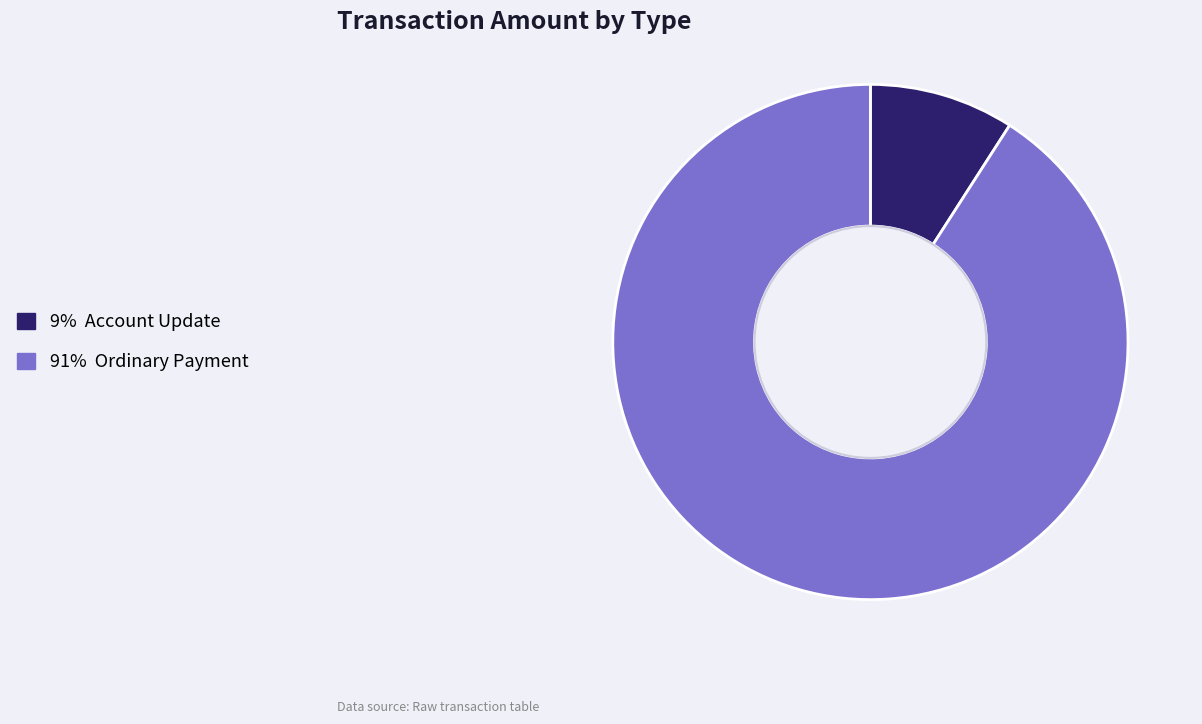

Is there any slice that represents more than half of the pie?

Yes